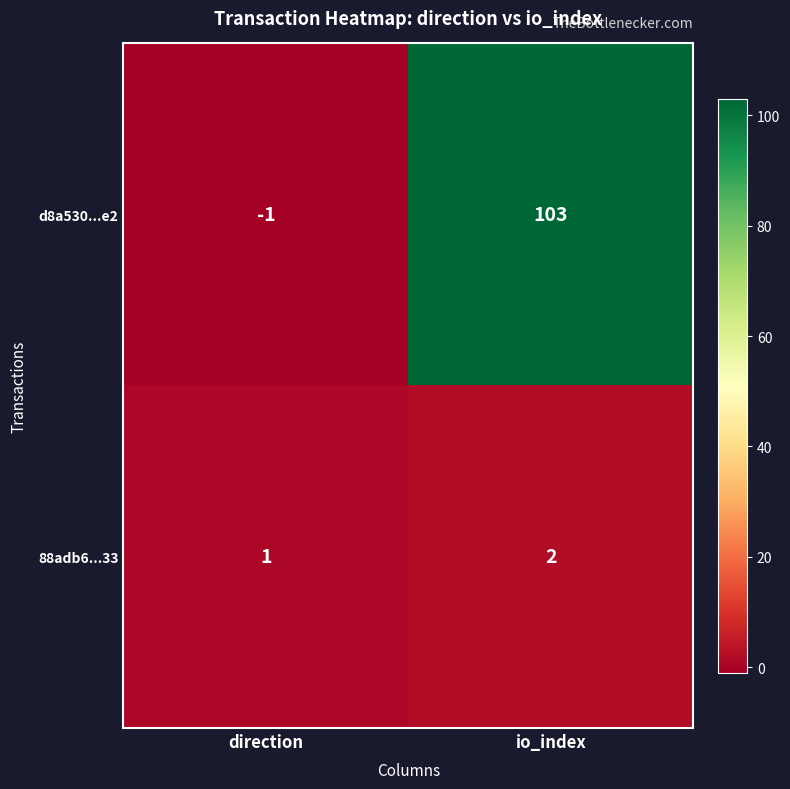

At how many categories does at least one series exceed 8?

1